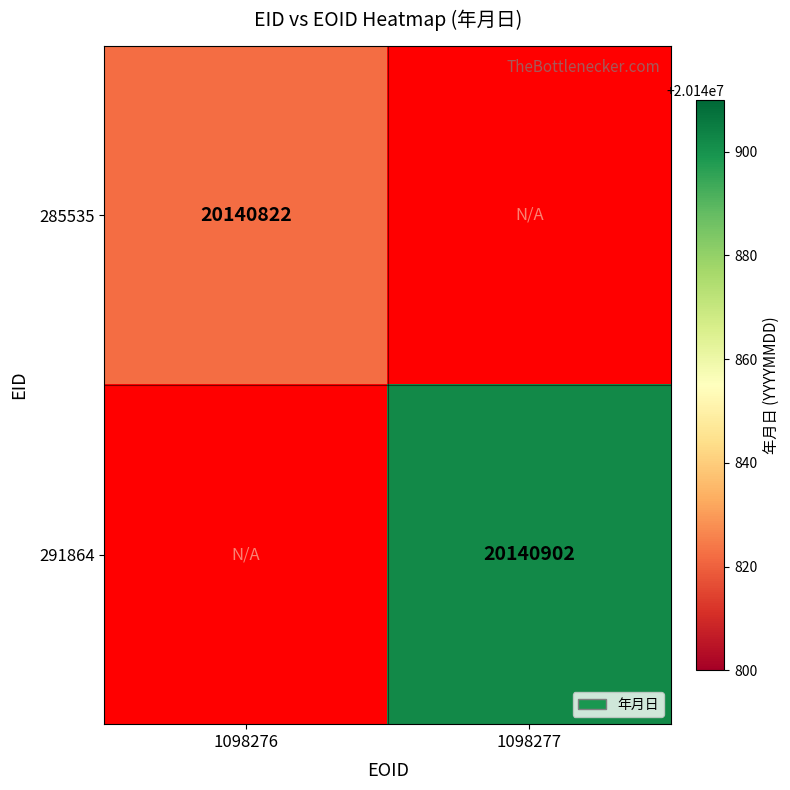

The 285535 series shows 6189031 at 1098276. True or false?

False